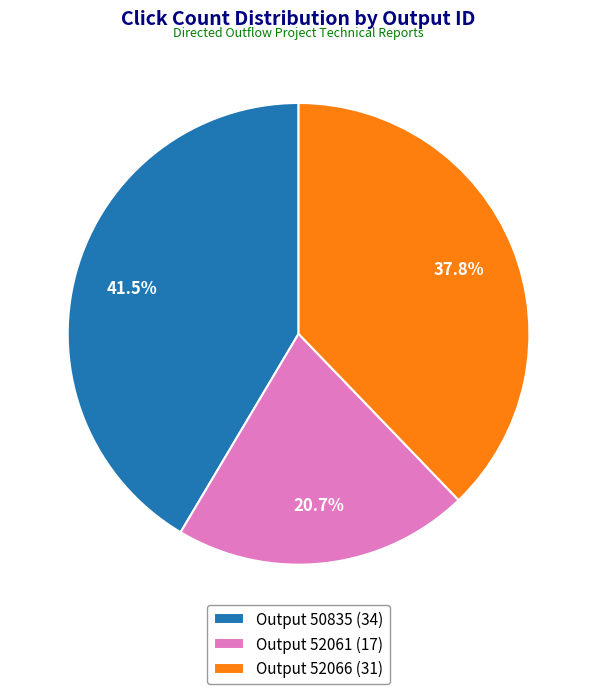

Rank the categories by value from lowest to highest.

Output 52061 (17), Output 52066 (31), Output 50835 (34)